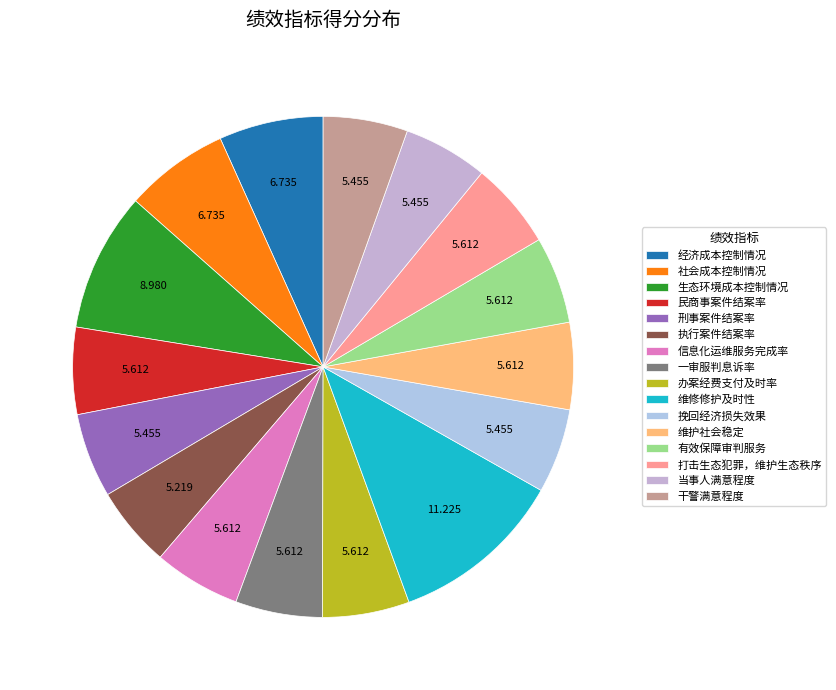

How many segments does this pie chart have?

16